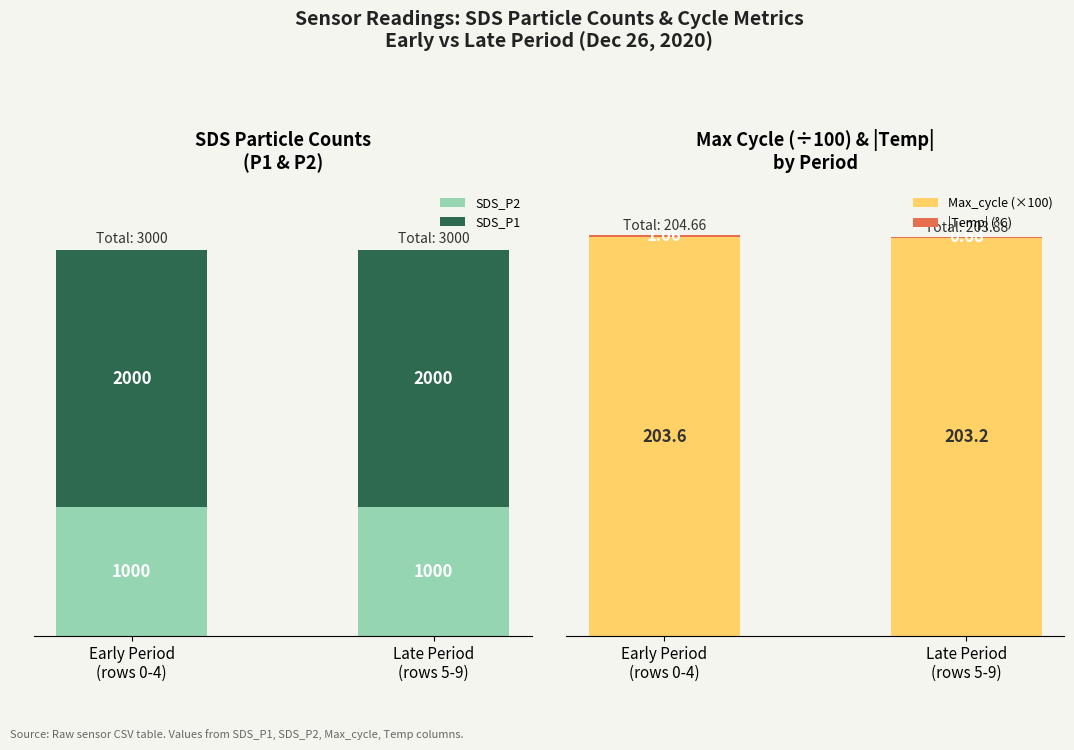

What is the difference between the maximum and minimum values in the |Temp| (°C) series?

0.4